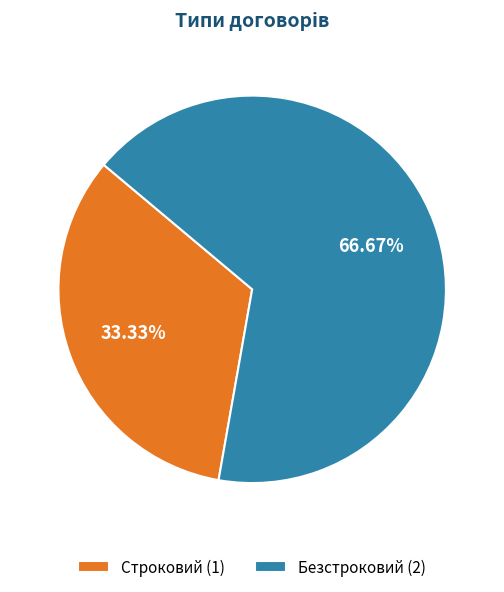

What is the largest slice in the pie chart?

Безстроковий